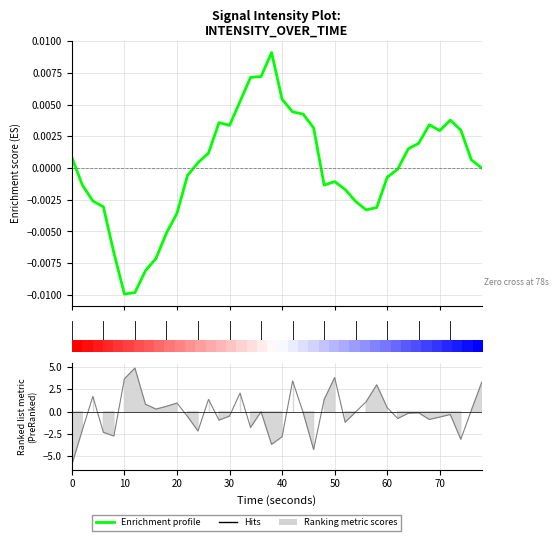

What is the difference between the second highest and minimum values in the Ranking metric scores series?

9.8